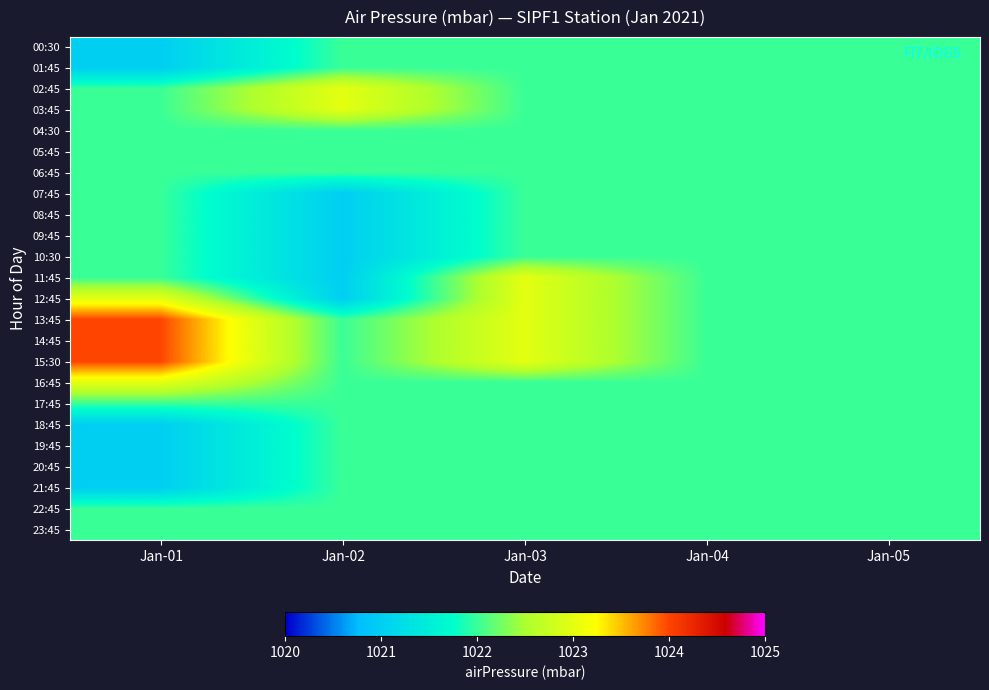

Reading right to left, list all the values displayed in this chart.

00:30: Jan-05=1022	Jan-04=1022	Jan-03=1022	Jan-02=1022	Jan-01=1021
01:45: Jan-05=1022	Jan-04=1022	Jan-03=1022	Jan-02=1022	Jan-01=1021
02:45: Jan-05=1022	Jan-04=1022	Jan-03=1022	Jan-02=1023	Jan-01=1022
03:45: Jan-05=1022	Jan-04=1022	Jan-03=1022	Jan-02=1023	Jan-01=1022
04:30: Jan-05=1022	Jan-04=1022	Jan-03=1022	Jan-02=1022	Jan-01=1022
05:45: Jan-05=1022	Jan-04=1022	Jan-03=1022	Jan-02=1022	Jan-01=1022
06:45: Jan-05=1022	Jan-04=1022	Jan-03=1022	Jan-02=1022	Jan-01=1022
07:45: Jan-05=1022	Jan-04=1022	Jan-03=1022	Jan-02=1021	Jan-01=1022
08:45: Jan-05=1022	Jan-04=1022	Jan-03=1022	Jan-02=1021	Jan-01=1022
09:45: Jan-05=1022	Jan-04=1022	Jan-03=1022	Jan-02=1021	Jan-01=1022
10:30: Jan-05=1022	Jan-04=1022	Jan-03=1022	Jan-02=1021	Jan-01=1022
11:45: Jan-05=1022	Jan-04=1022	Jan-03=1023	Jan-02=1021	Jan-01=1022
12:45: Jan-05=1022	Jan-04=1022	Jan-03=1023	Jan-02=1021	Jan-01=1023
13:45: Jan-05=1022	Jan-04=1022	Jan-03=1023	Jan-02=1022	Jan-01=1024
14:45: Jan-05=1022	Jan-04=1022	Jan-03=1023	Jan-02=1022	Jan-01=1024
15:30: Jan-05=1022	Jan-04=1022	Jan-03=1023	Jan-02=1022	Jan-01=1024
16:45: Jan-05=1022	Jan-04=1022	Jan-03=1022	Jan-02=1022	Jan-01=1023
17:45: Jan-05=1022	Jan-04=1022	Jan-03=1022	Jan-02=1022	Jan-01=1022
18:45: Jan-05=1022	Jan-04=1022	Jan-03=1022	Jan-02=1022	Jan-01=1021
19:45: Jan-05=1022	Jan-04=1022	Jan-03=1022	Jan-02=1022	Jan-01=1021
20:45: Jan-05=1022	Jan-04=1022	Jan-03=1022	Jan-02=1022	Jan-01=1021
21:45: Jan-05=1022	Jan-04=1022	Jan-03=1022	Jan-02=1022	Jan-01=1021
22:45: Jan-05=1022	Jan-04=1022	Jan-03=1022	Jan-02=1022	Jan-01=1022
23:45: Jan-05=1022	Jan-04=1022	Jan-03=1022	Jan-02=1022	Jan-01=1022